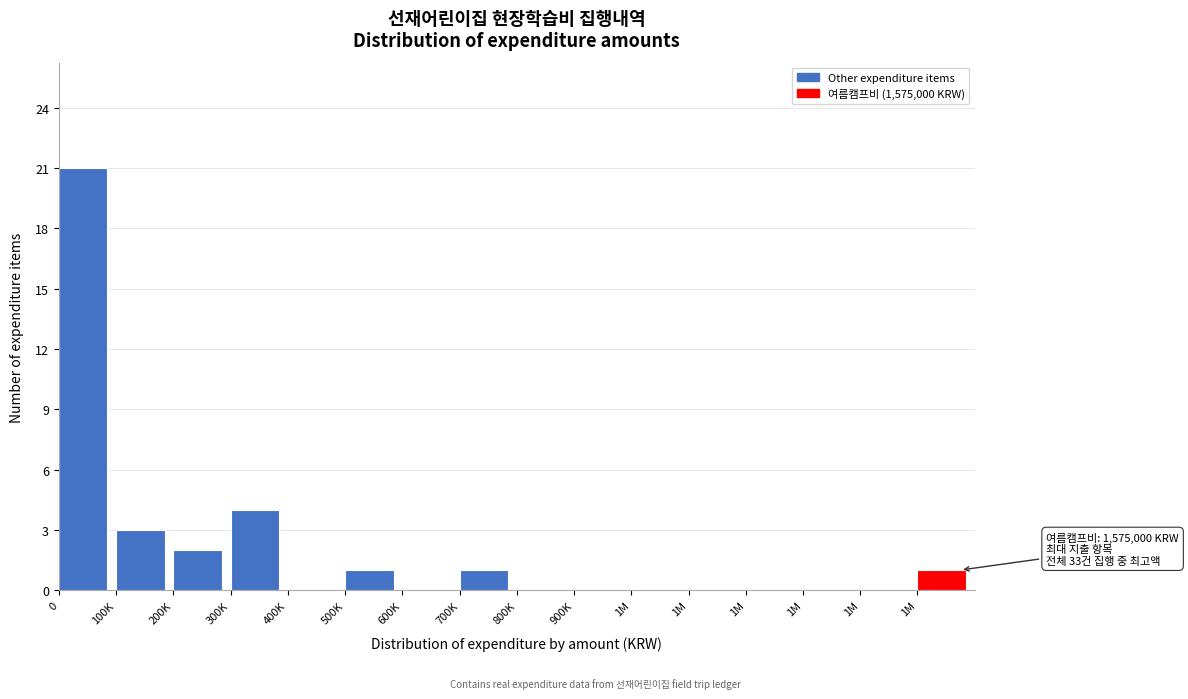

How many distinct data groups are displayed?

1